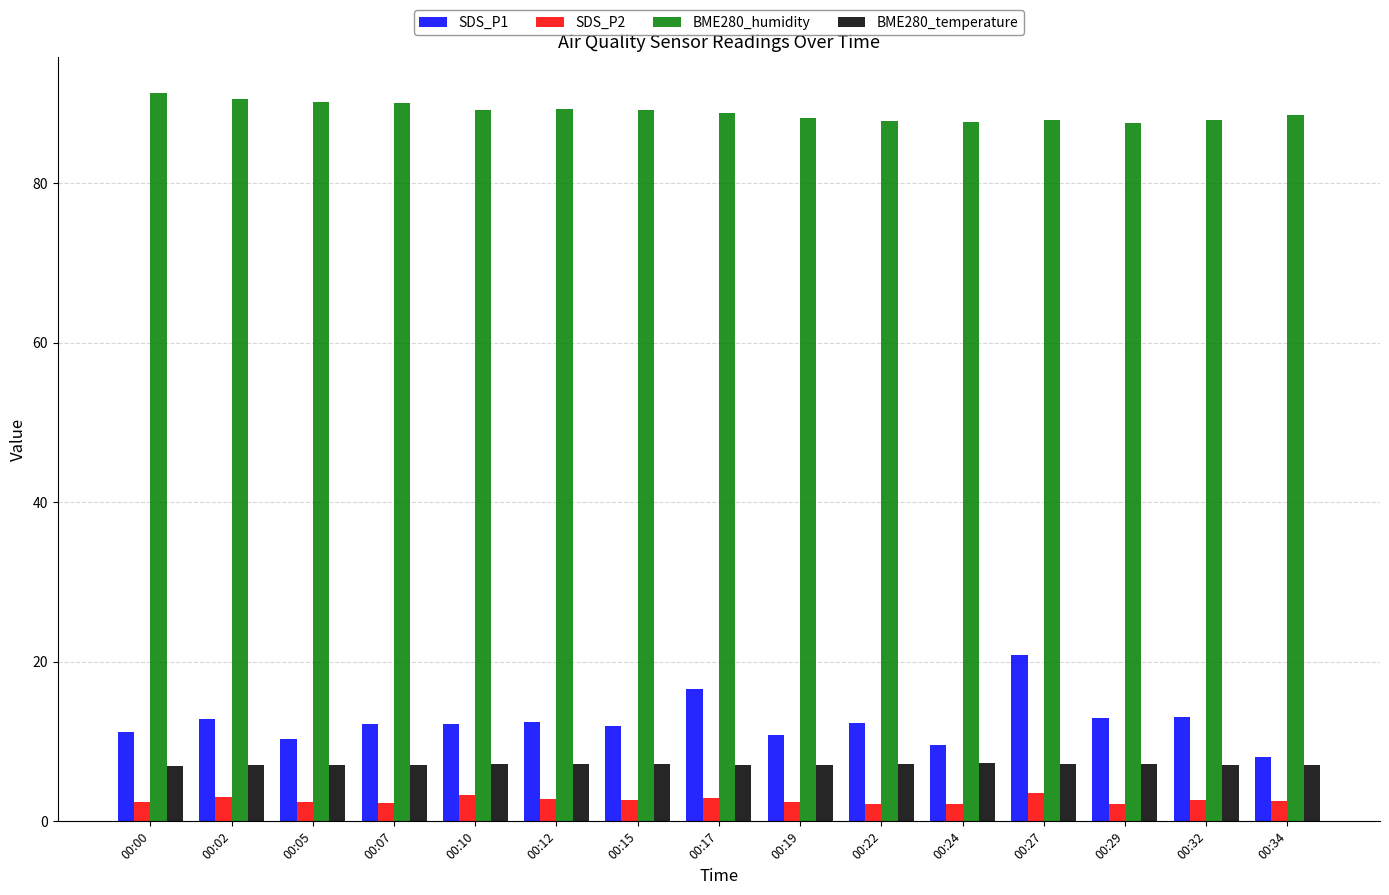

Is it true that BME280_temperature equals 11.5 at 00:22?

False